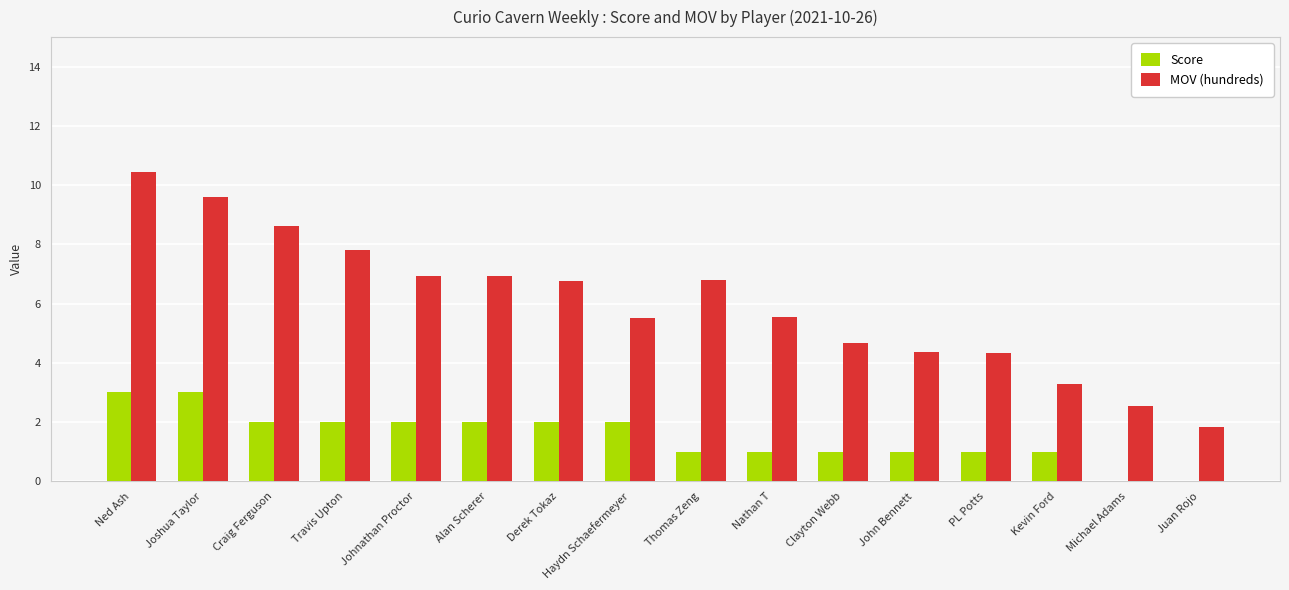

Between Ned Ash and Clayton Webb, which series saw the biggest shift?

MOV (hundreds)